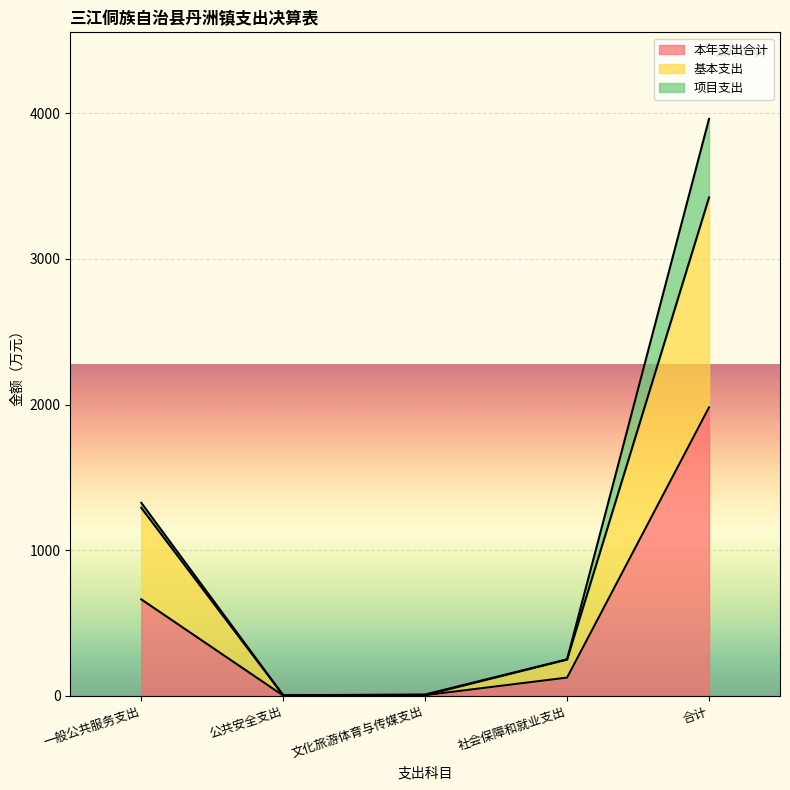

Read the 本年支出合计 value at 公共安全支出.

1.9